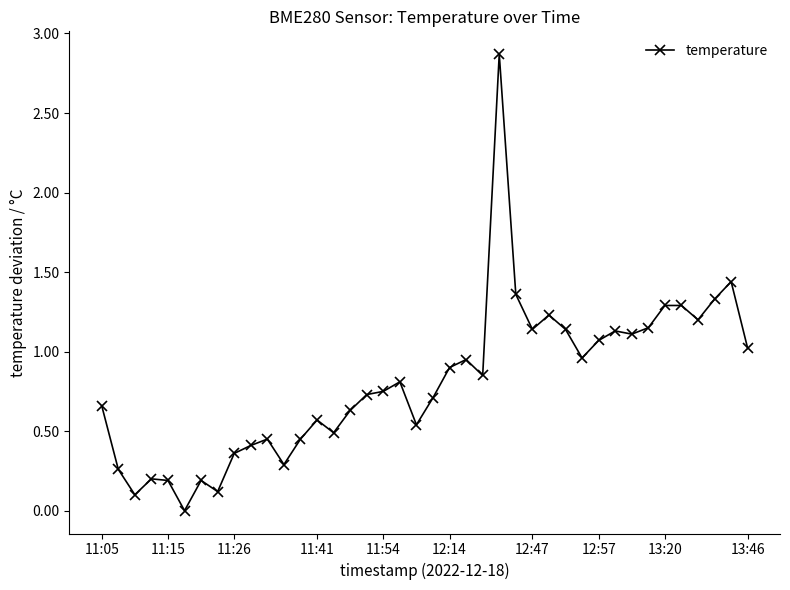

Does the chart display data point markers on the line(s)?

Yes